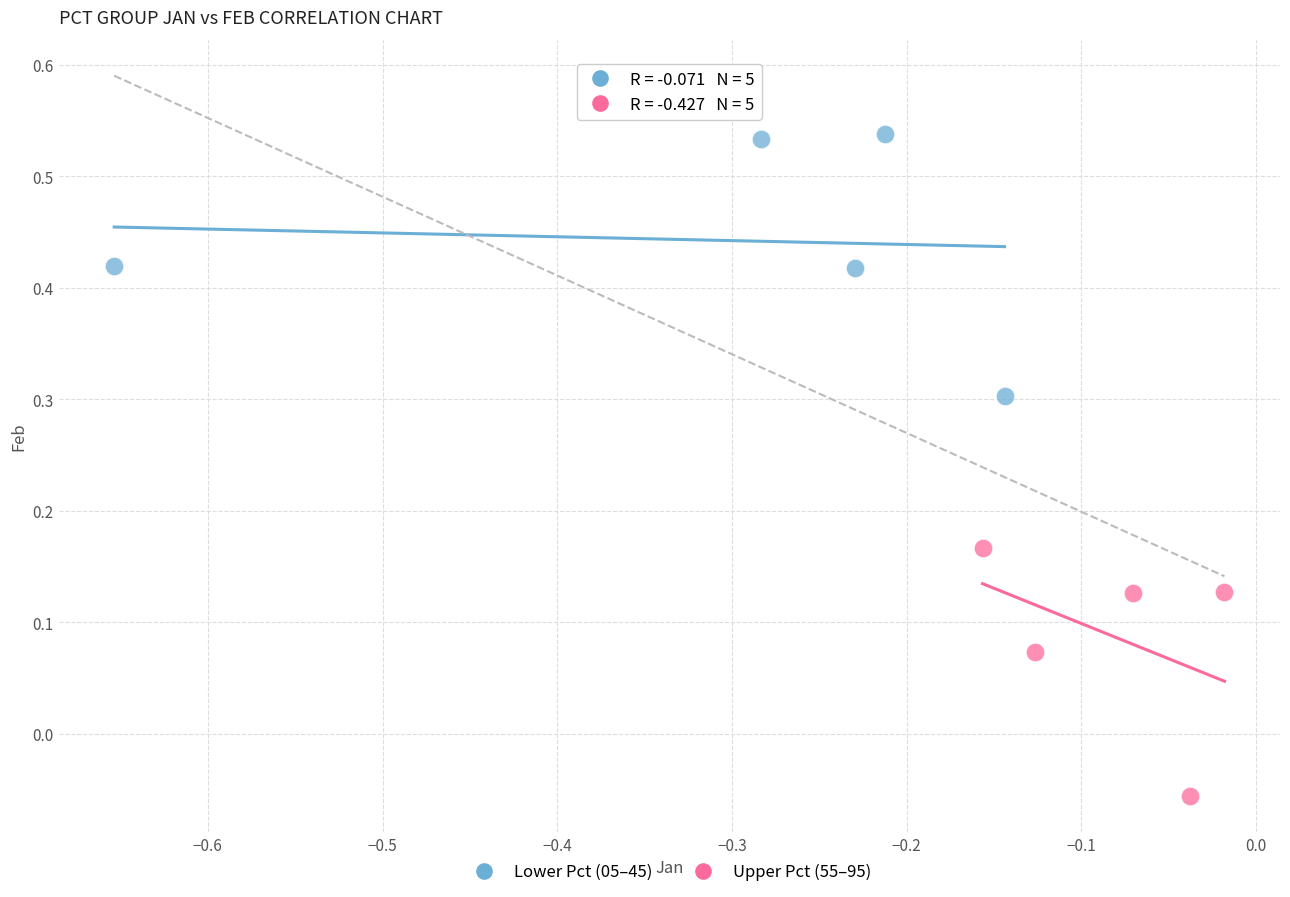

Which series contains the lowest Y value?

Upper Pct (55–95)